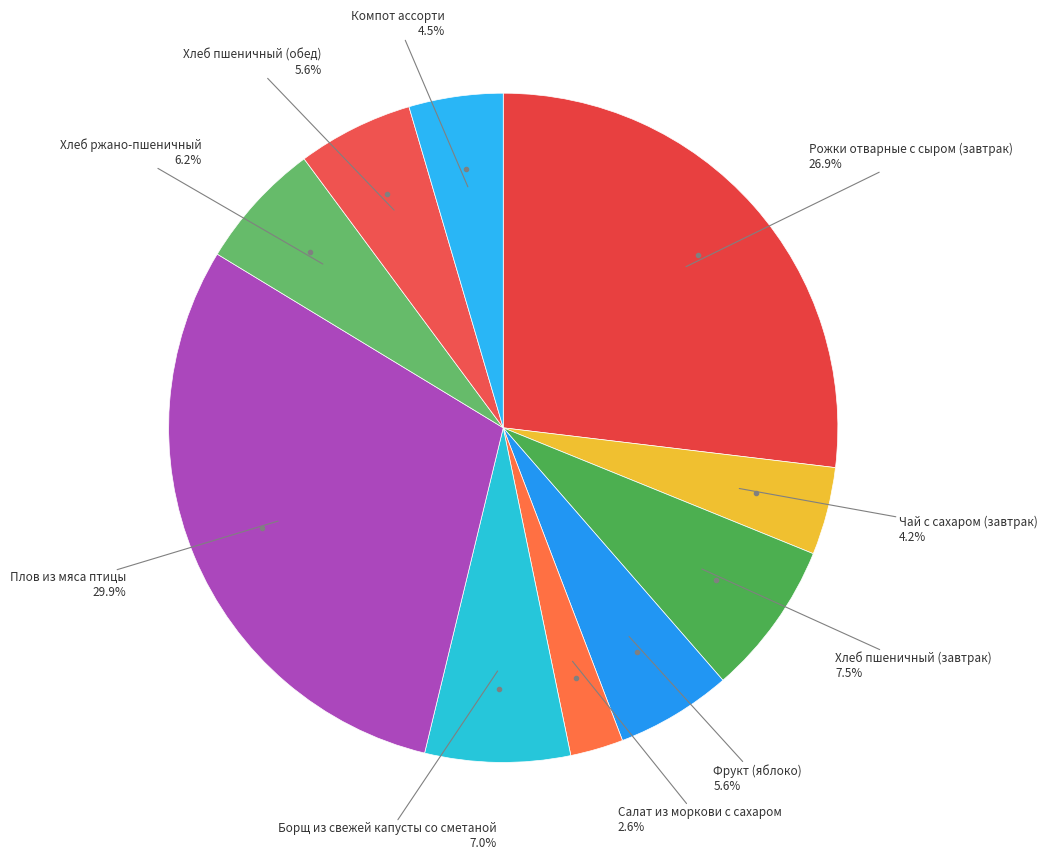

Count the number of slices in the pie.

10